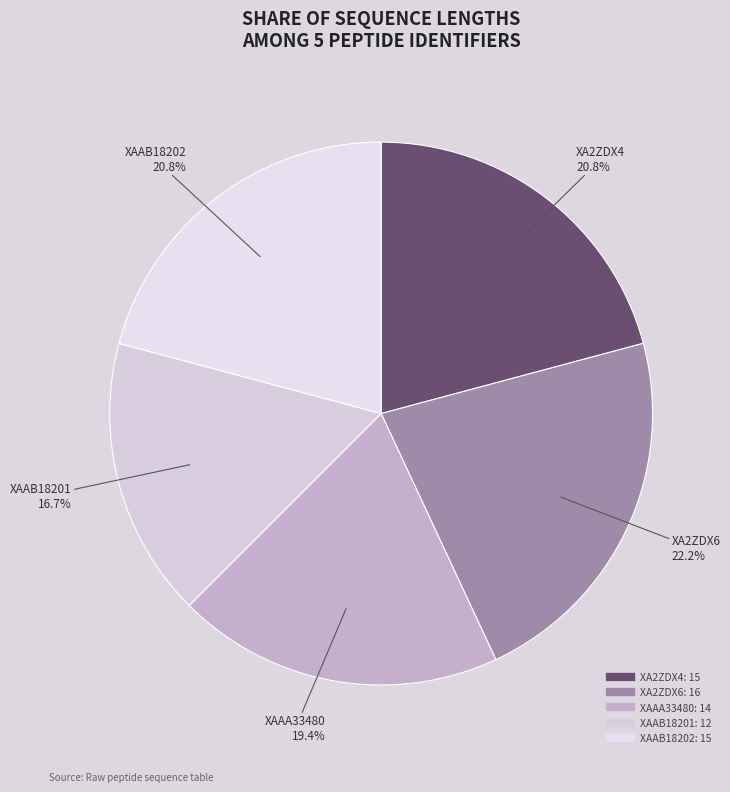

How many segments does this pie chart have?

5